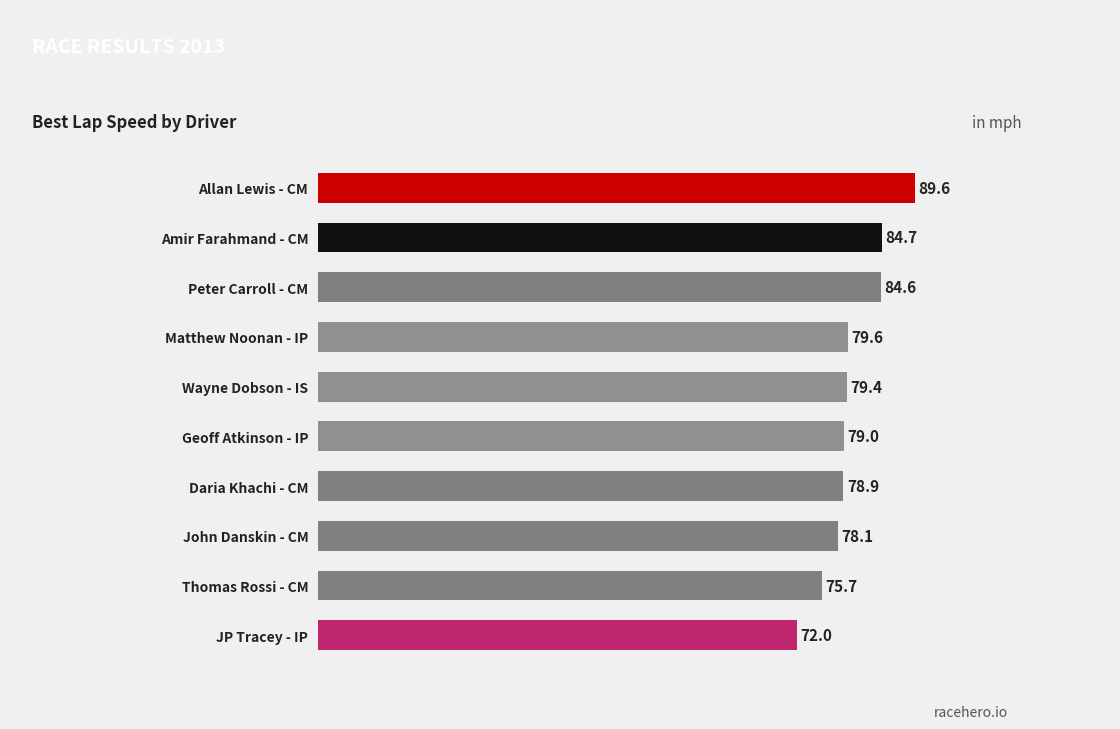

What is the smallest value displayed?

72.0